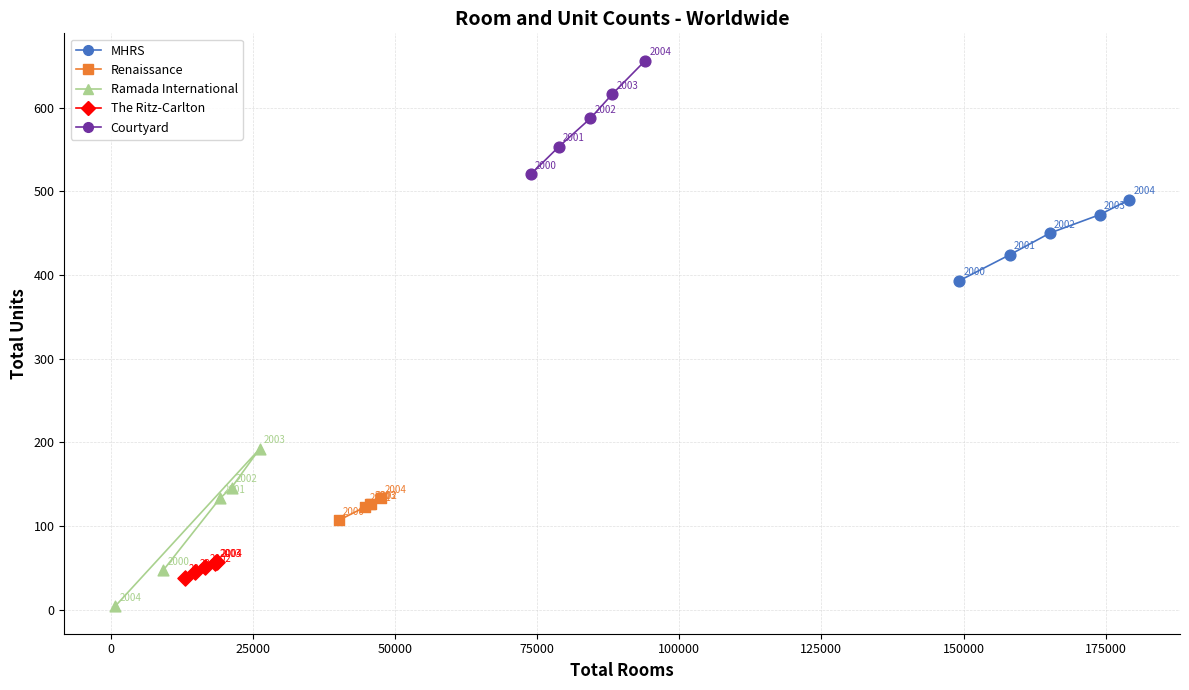

Which series reaches the minimum Y coordinate?

Ramada International